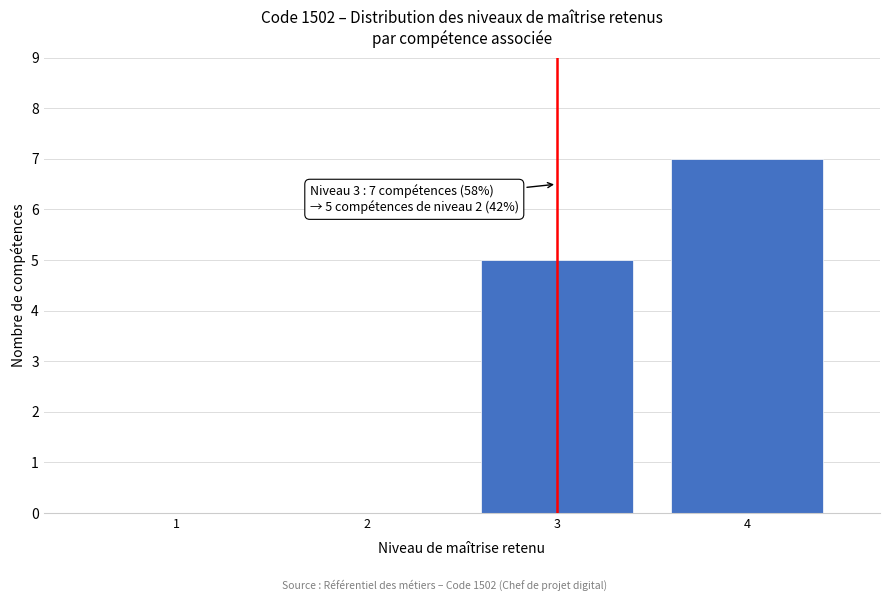

Reading left to right, transcribe all the data shown in this chart.

1=0	2=0	3=5	4=7